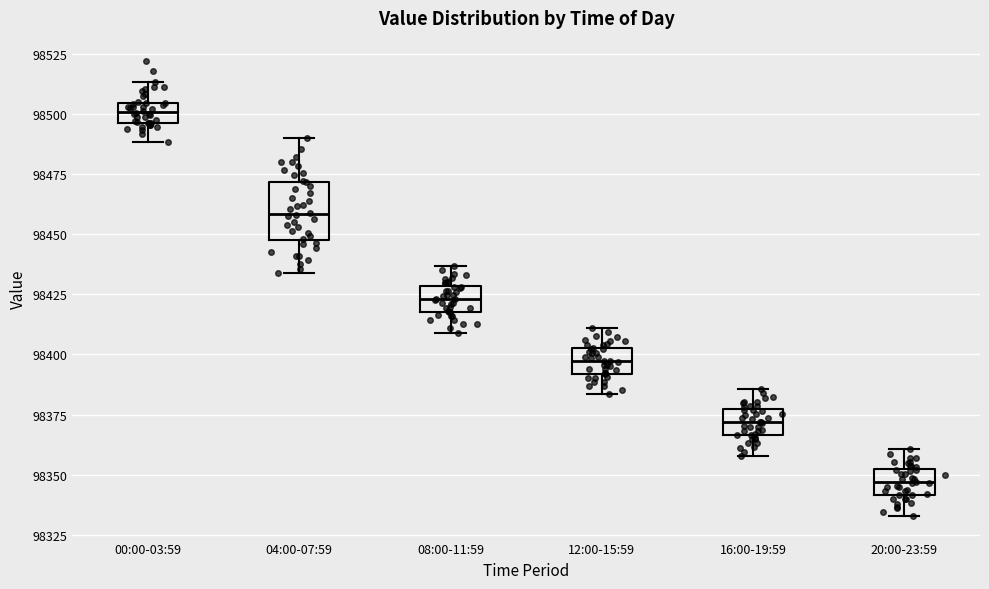

Comparing the boxes themselves (not the whiskers), which one is the tallest?

04:00-07:59